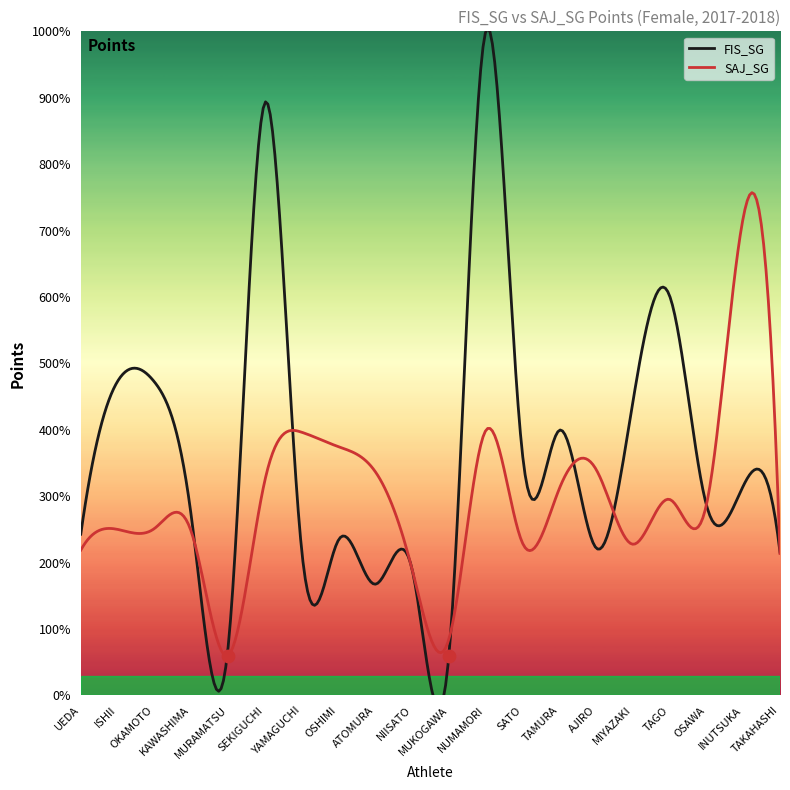

Which series has the widest spread of Y values?

FIS_SG